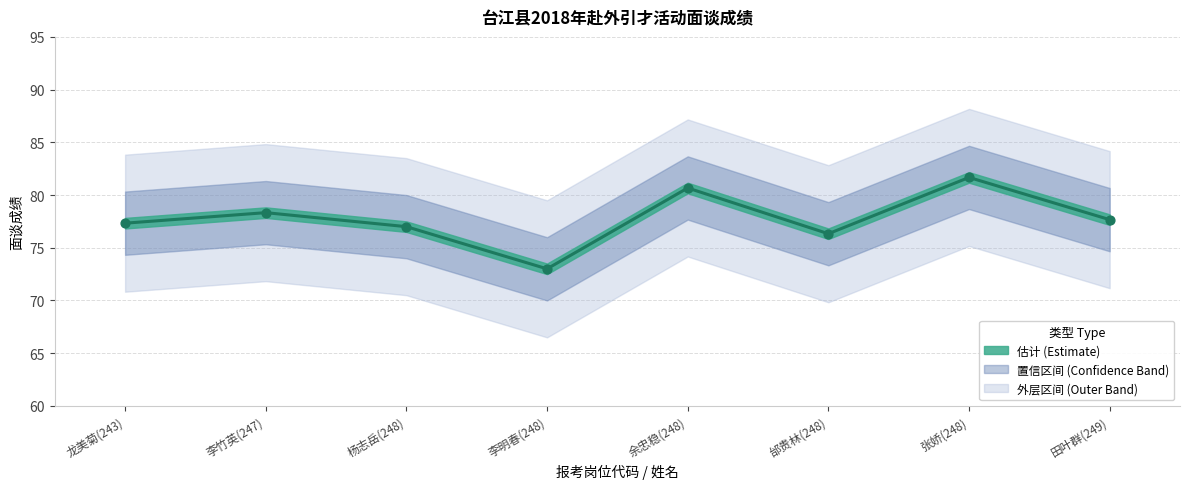

What is the change in value from 龙美菊(243) to 李明春(248)?

-4.3